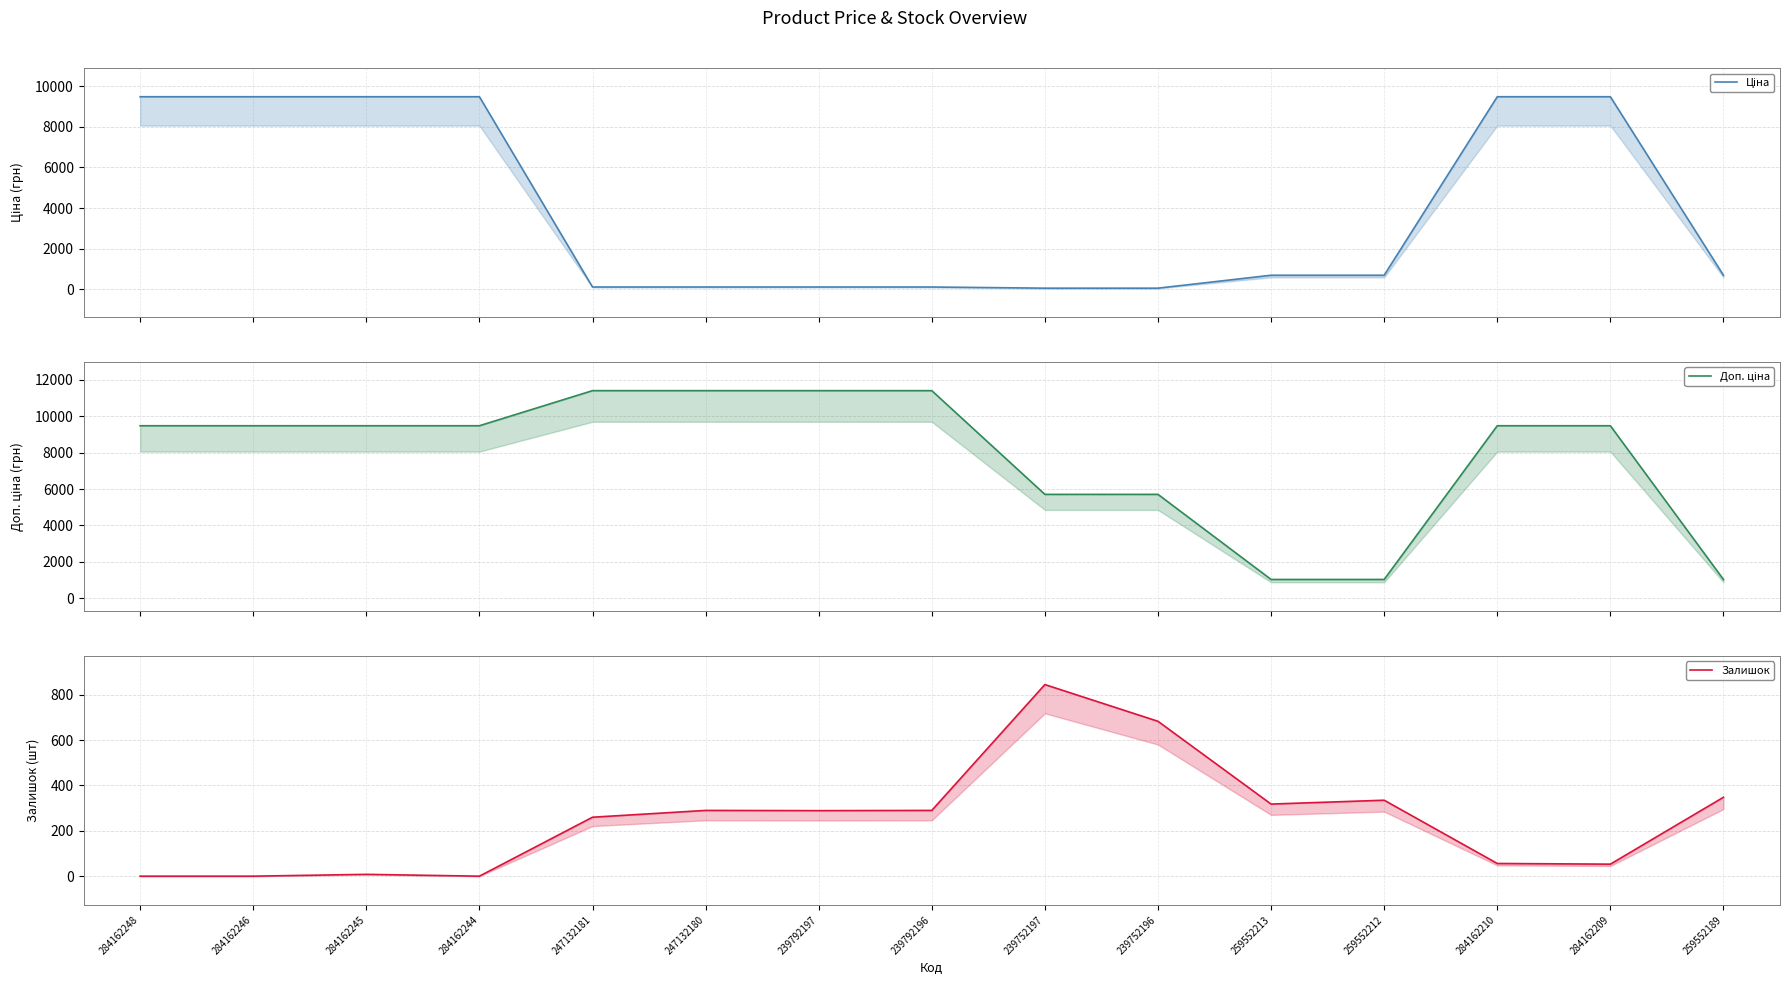

Is the value of Залишок at 284162248 greater than the value of Доп. ціна at 239752196?

No